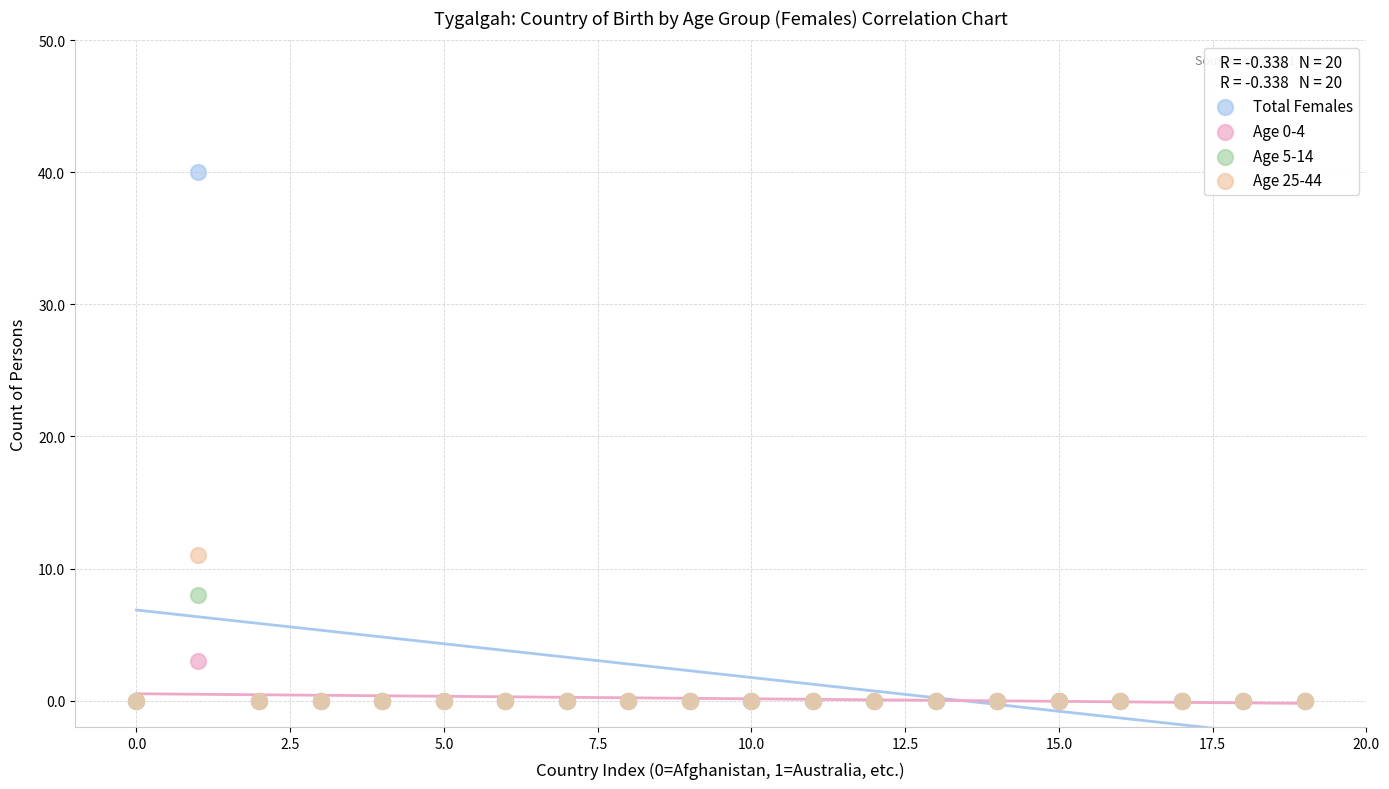

Which series contains the highest Y value?

Total Females